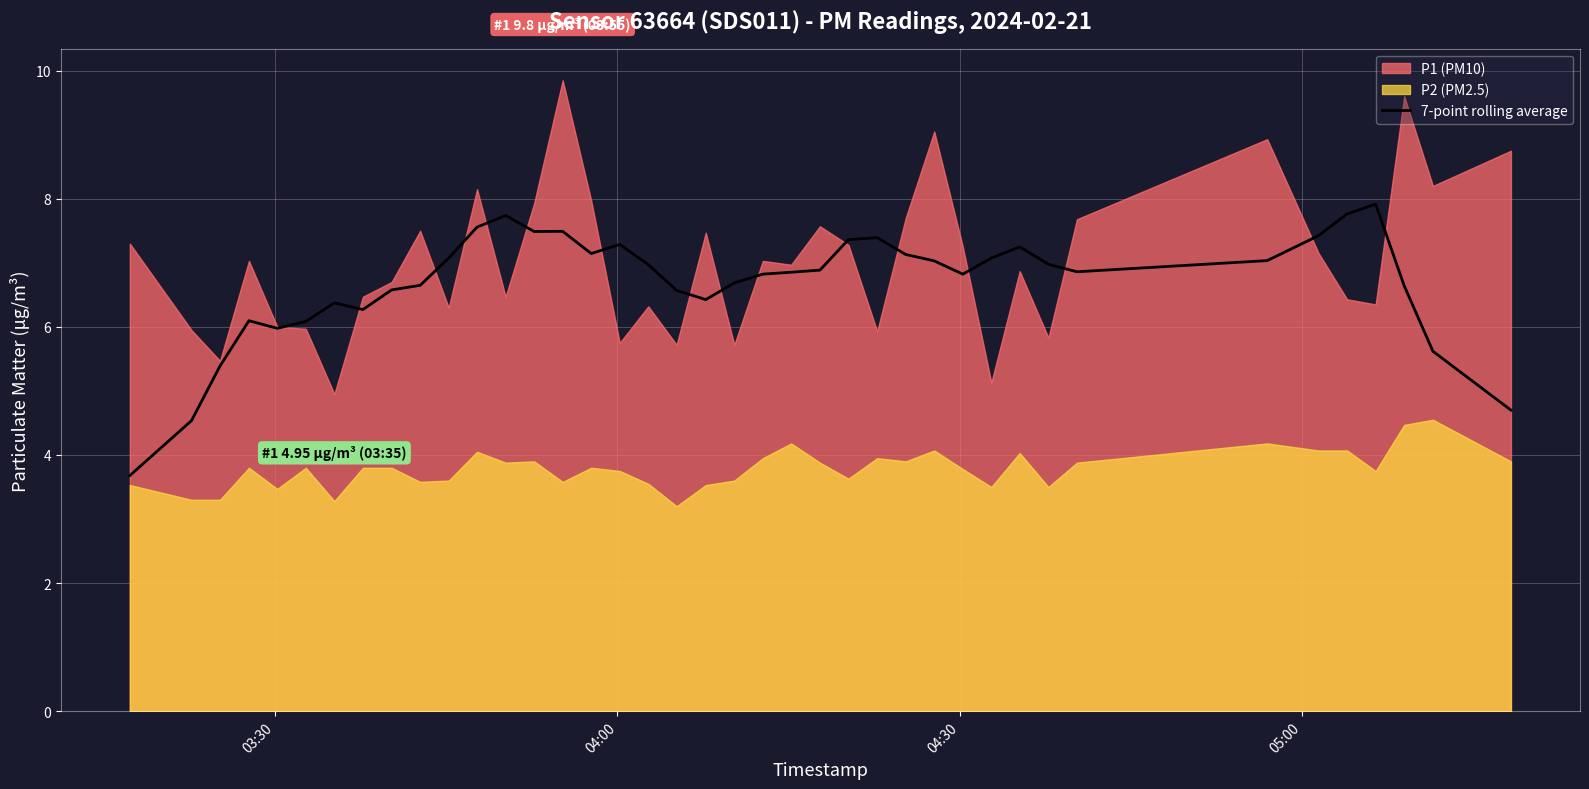

What is the average value?

6.7